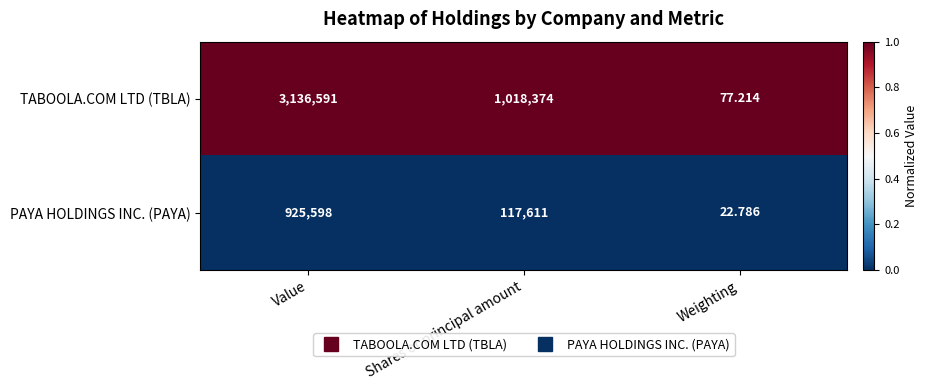

Where does the TABOOLA.COM LTD (TBLA) series first go above 1018374?

Value